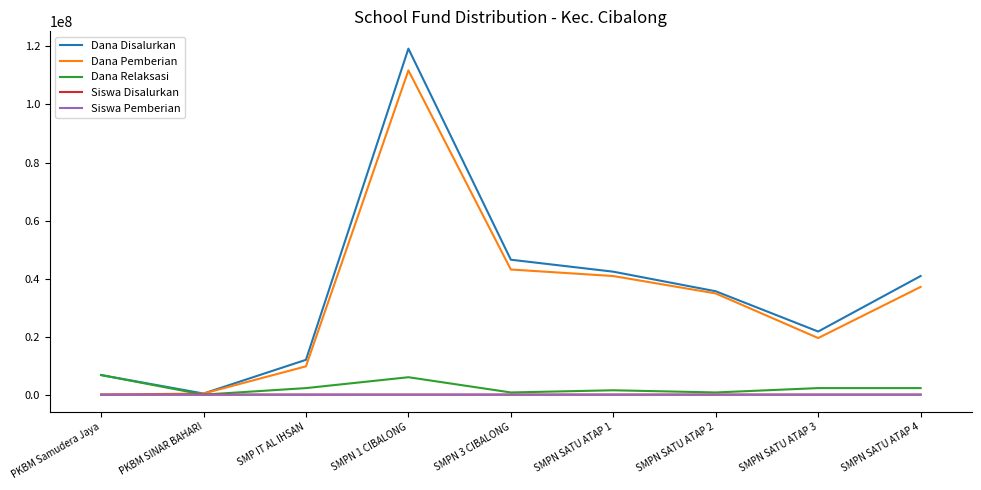

Which series has the widest spread of values?

Dana Disalurkan